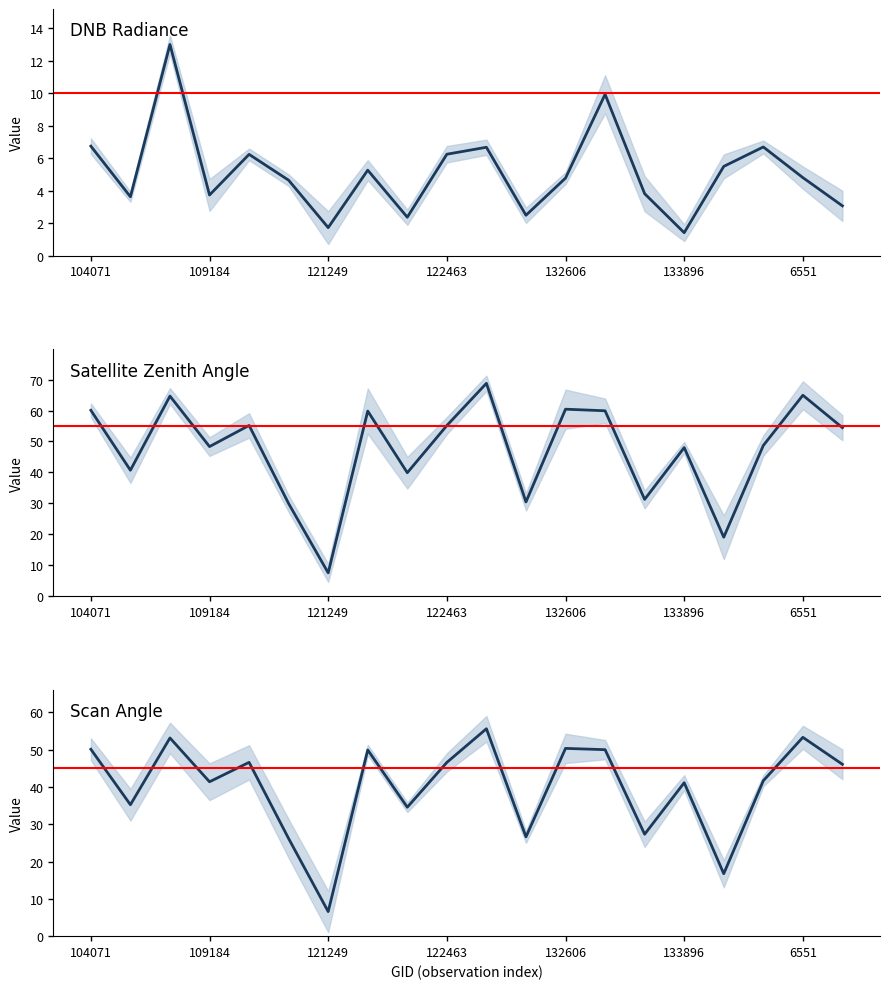

True or false: scan_angle has a value of 76.9 at 122463.

False